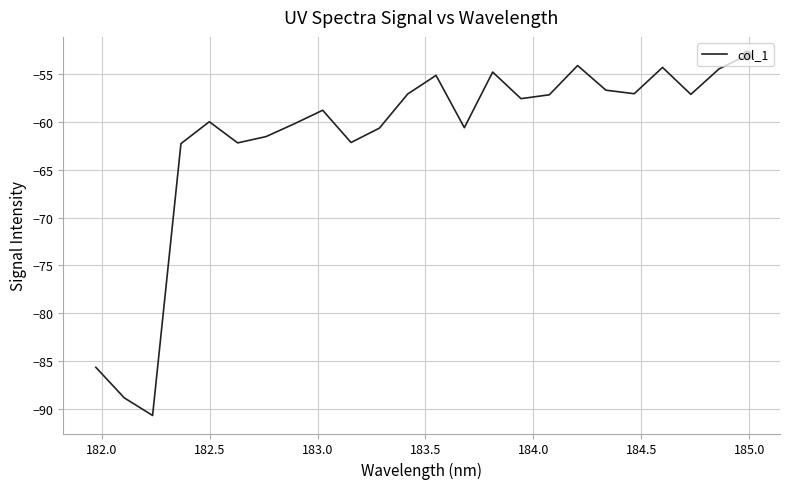

What is the minimum value shown in the chart?

-90.7